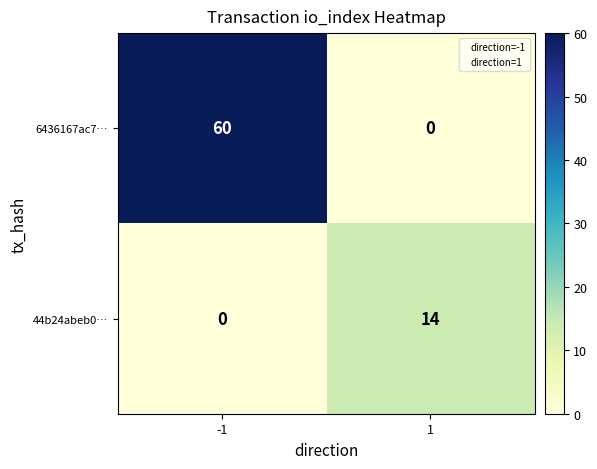

What is the average value of the 44b24abeb0… series?

7